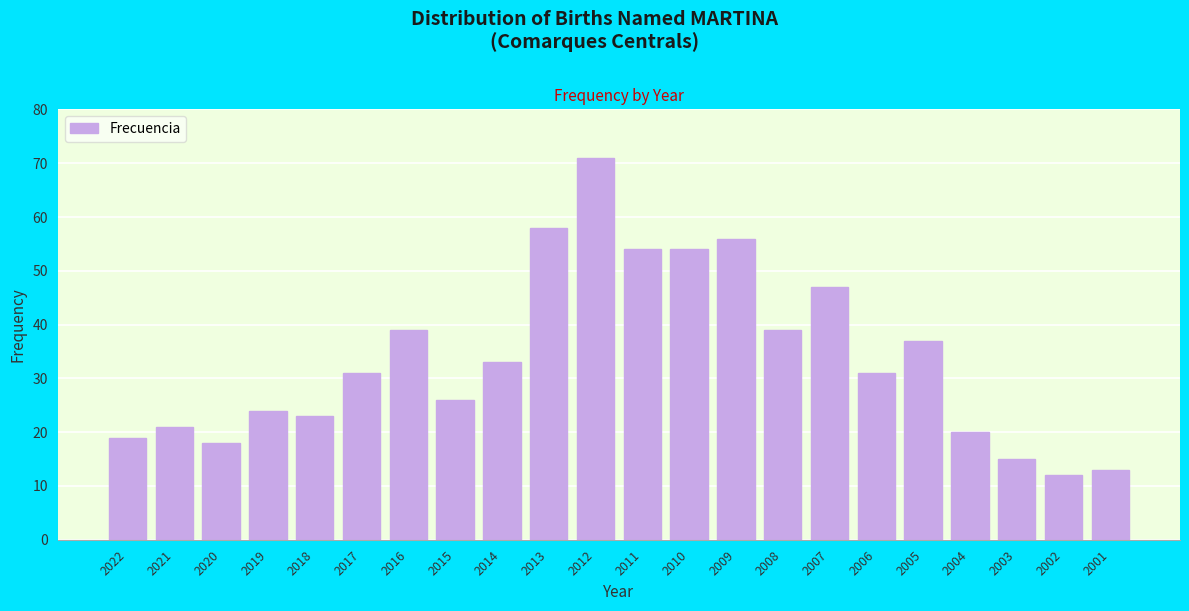

Reading left to right, list all the values displayed in this chart.

19	21	18	24	23	31	39	26	33	58	71	54	54	56	39	47	31	37	20	15	12	13